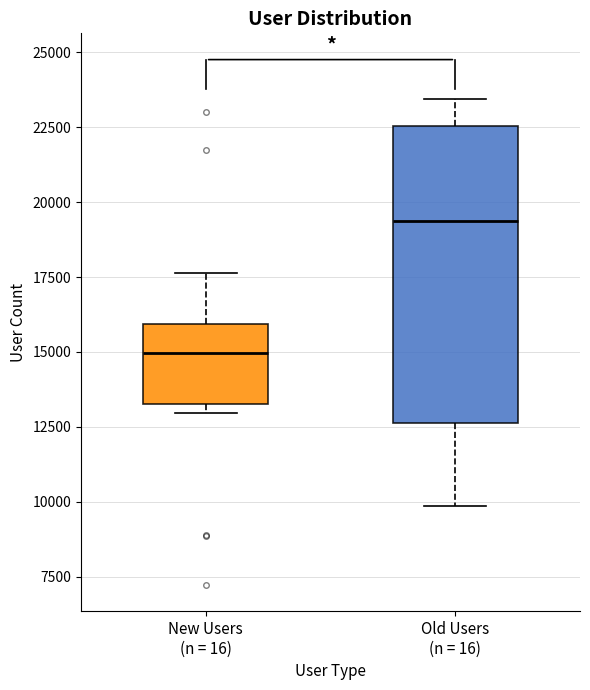

Which box has the lowest median line?

New Users (n = 16)